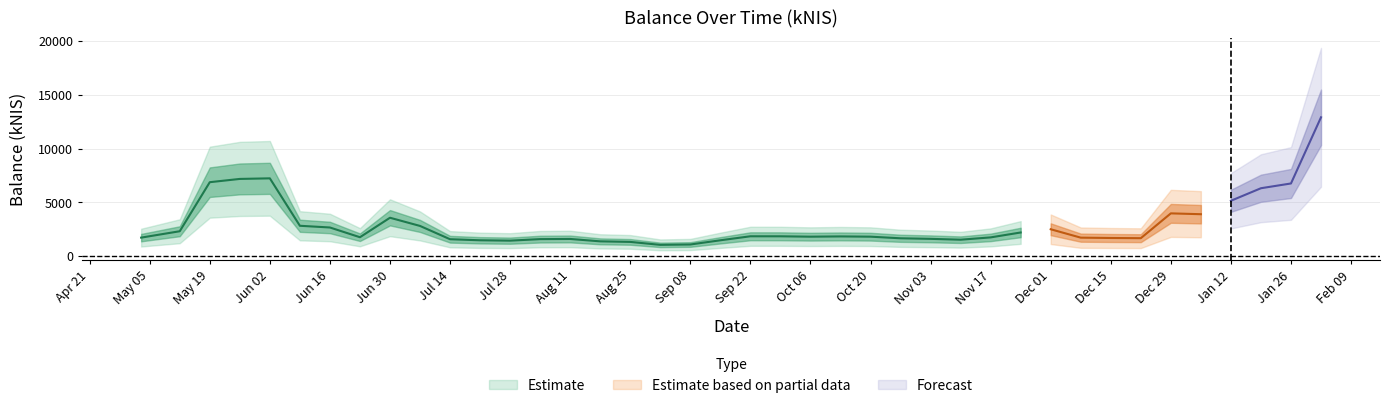

Is it true that the value at 2022-11-10 is 1529.3?

True